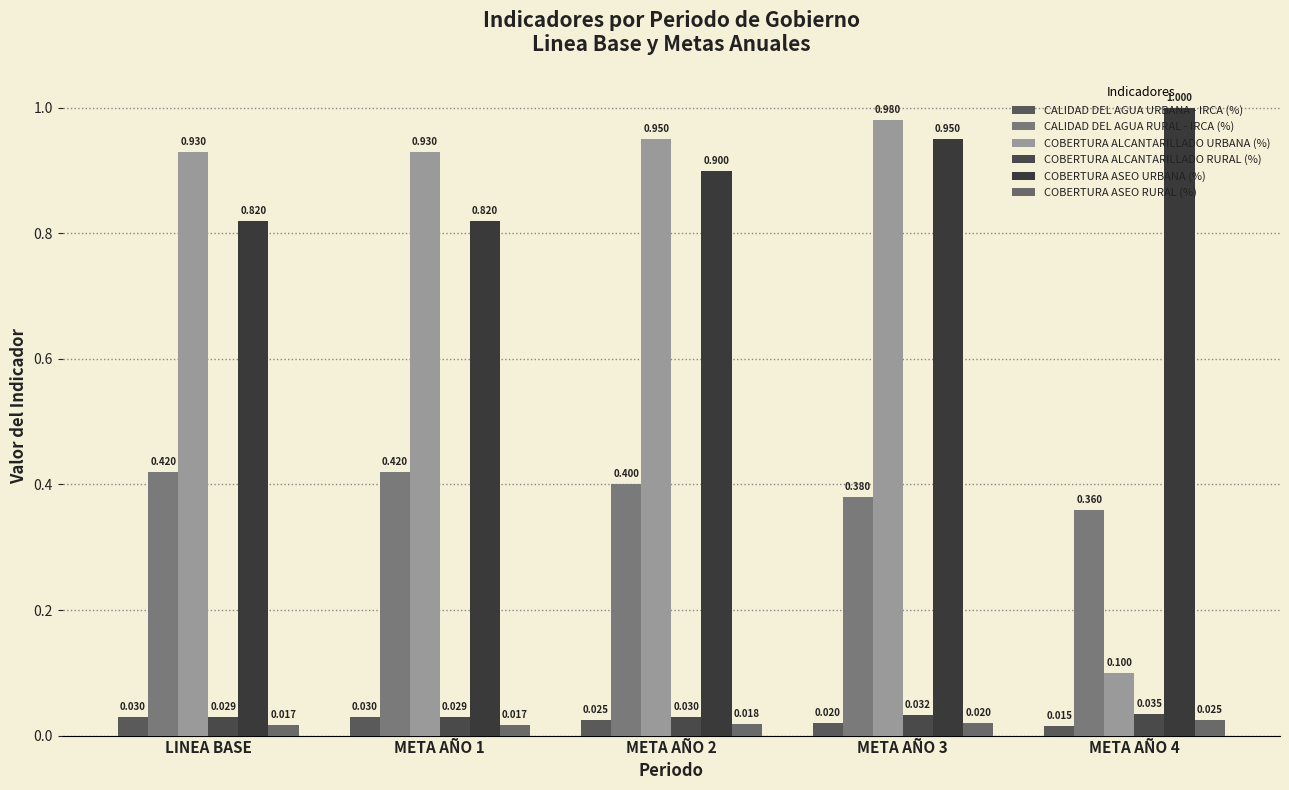

What is the label of the 5th bar from the right?

LINEA BASE